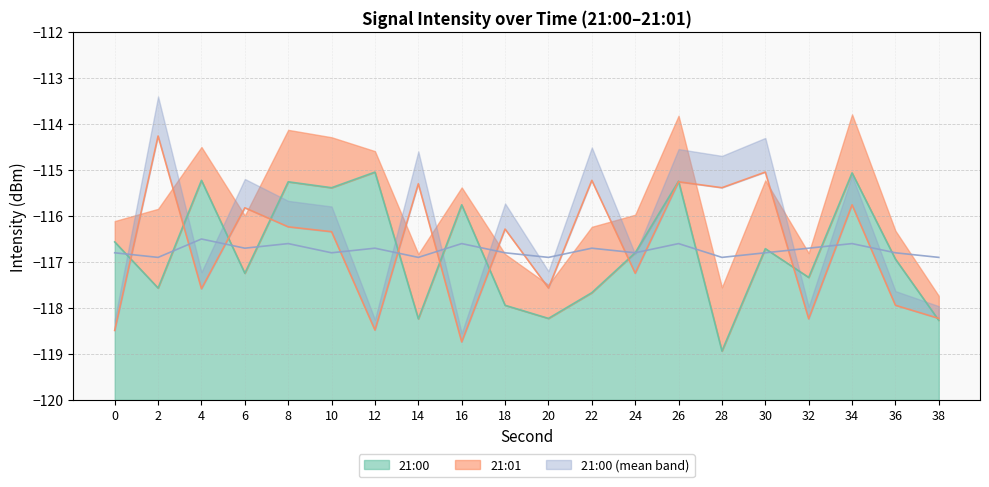

How many interior local peaks does the 21:00 (mean band) (line) series have?

7